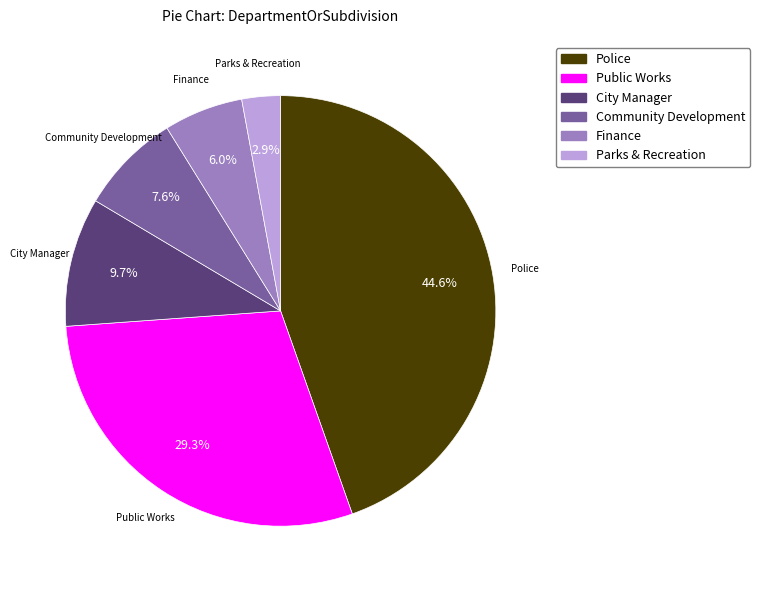

Is there any slice that represents more than half of the pie?

No